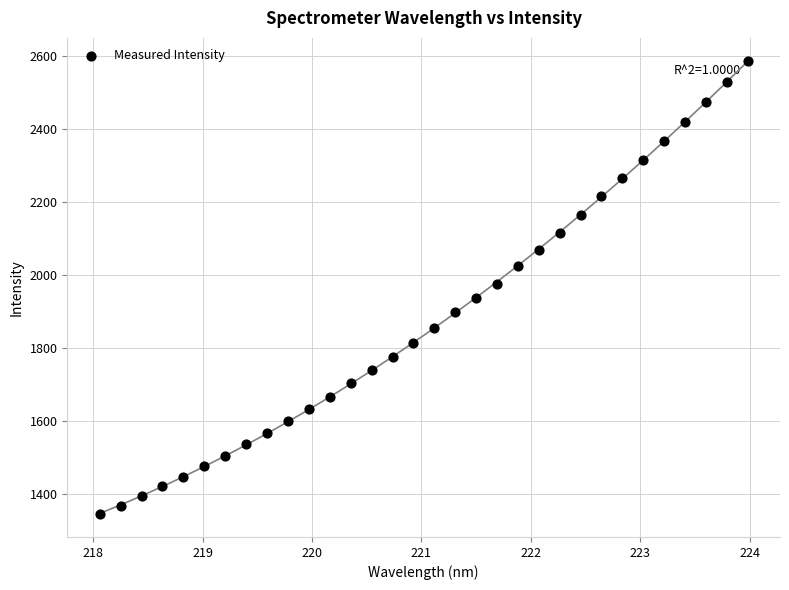

What is the range of X values (max minus min)?

5.9